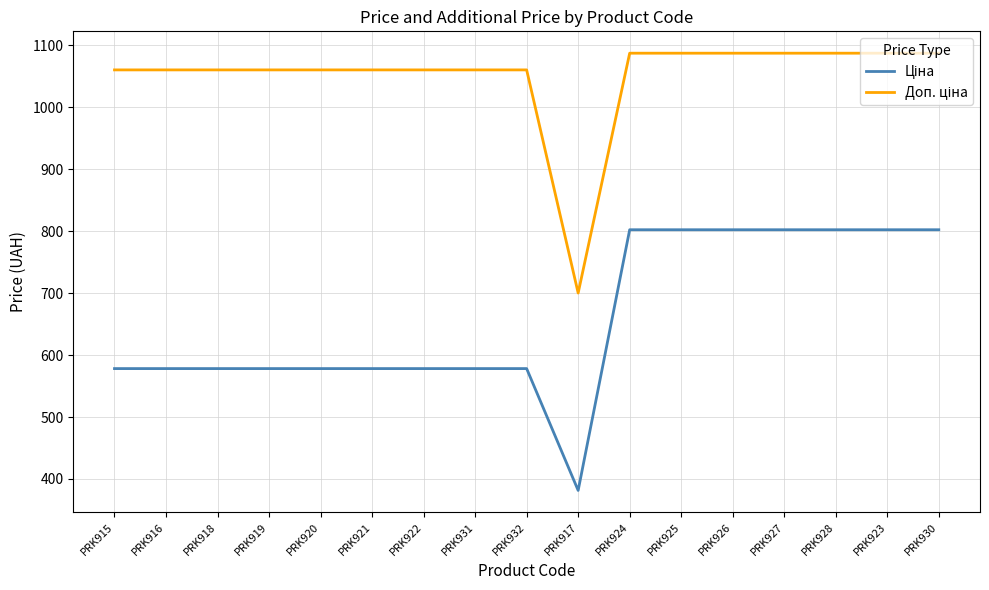

What is the spread (max minus min) of values at PRK931?

481.9